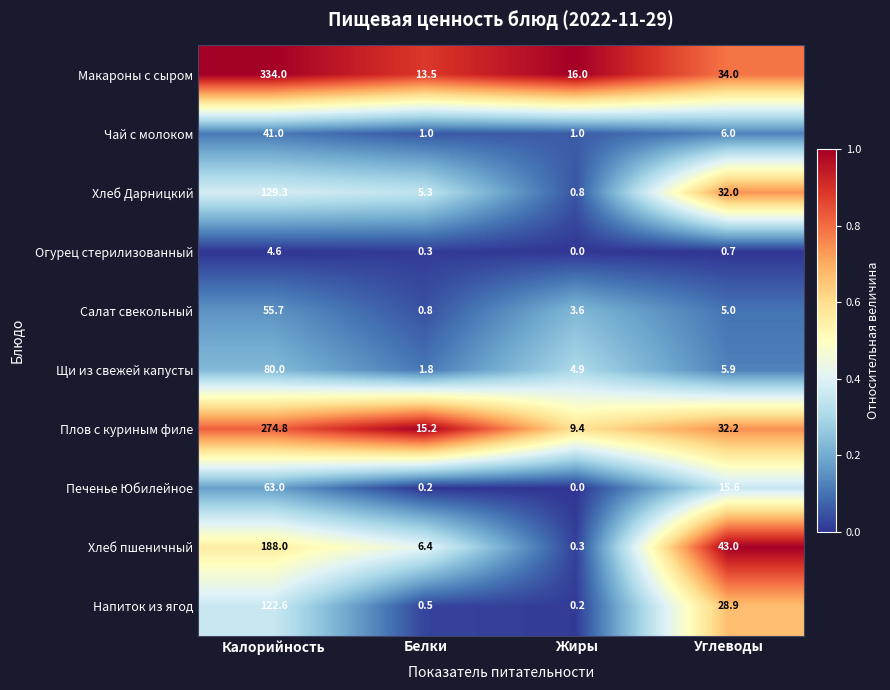

What is the total value across all series at Жиры?

36.2